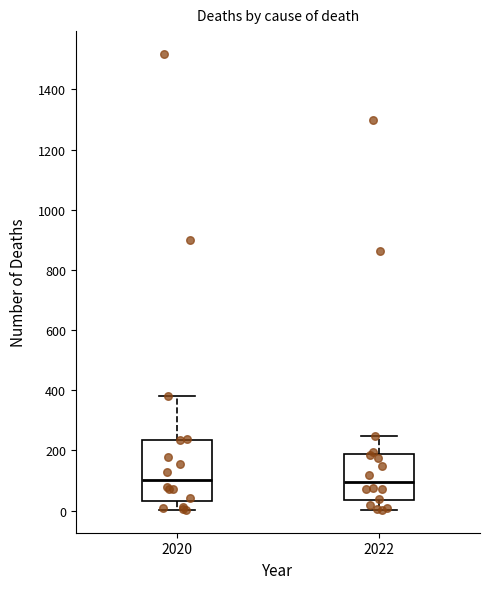

Comparing the boxes themselves (not the whiskers), which one is the tallest?

2020